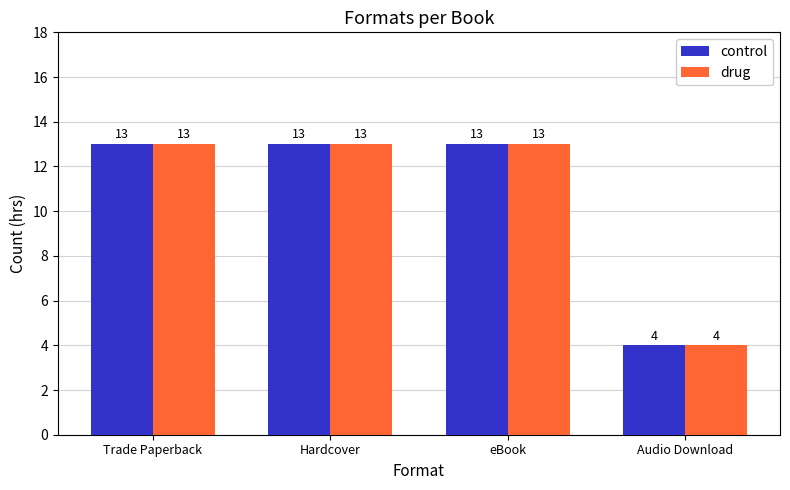

What is the total value across all series at eBook?

26